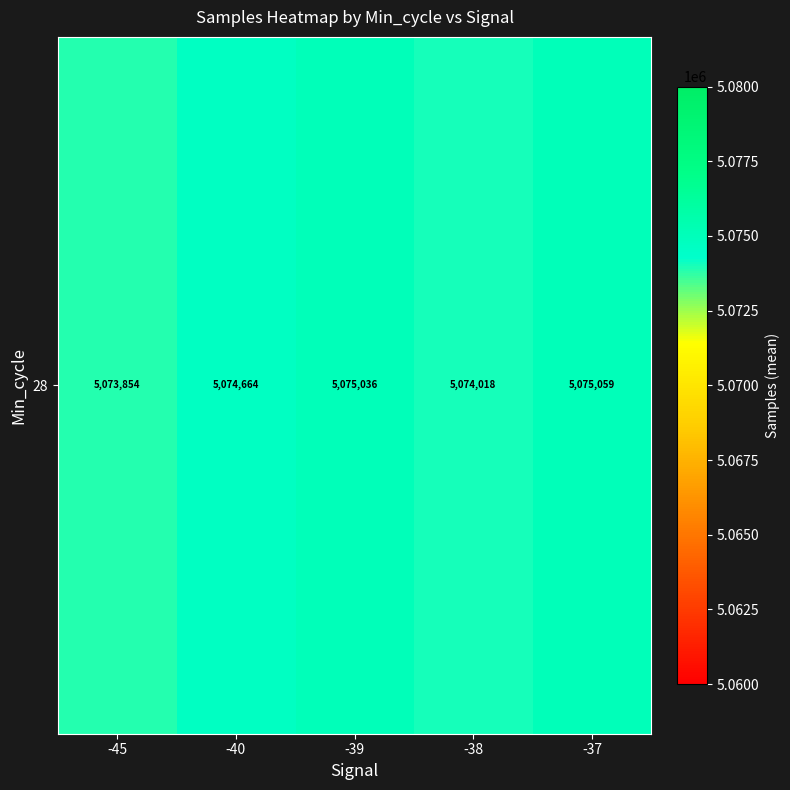

At which label does the data first exceed 5074664?

-39